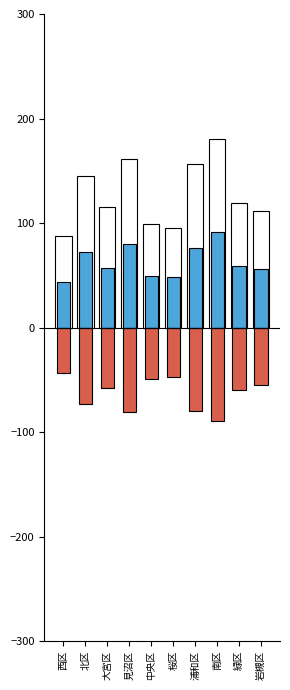

What is the value of the 女 bar at the 2nd from the left?

-72.8